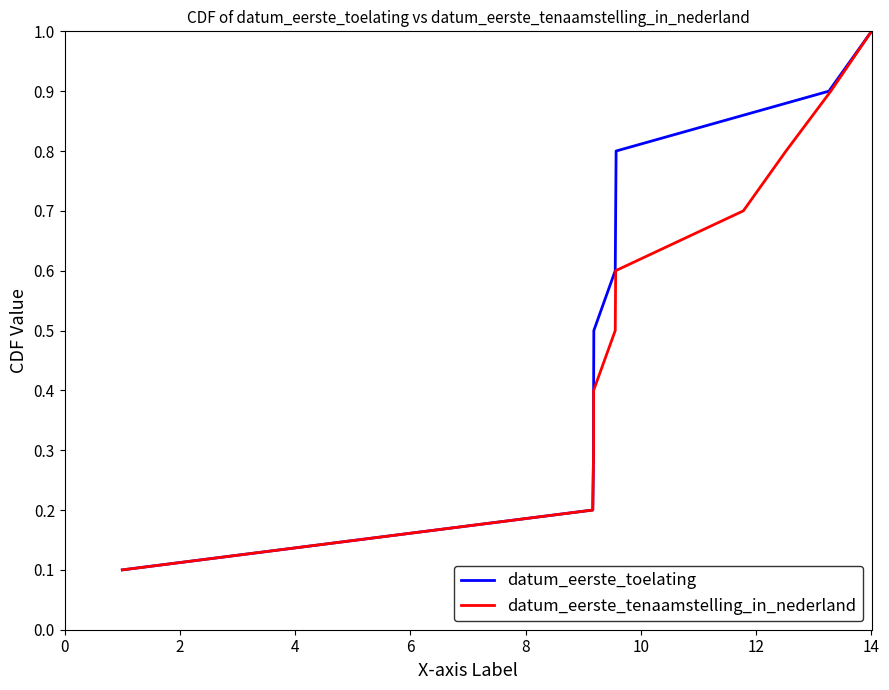

True or false: datum_eerste_tenaamstelling_in_nederland and datum_eerste_toelating intersect in this chart.

False